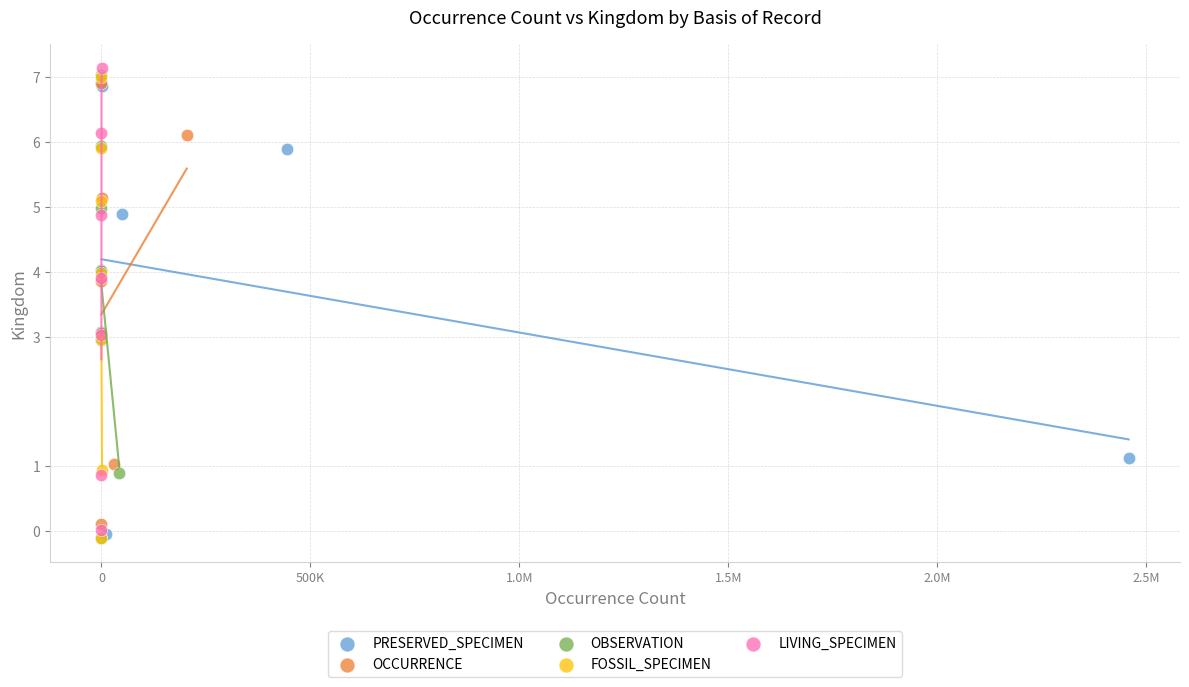

Which series reaches the maximum Y coordinate?

LIVING_SPECIMEN